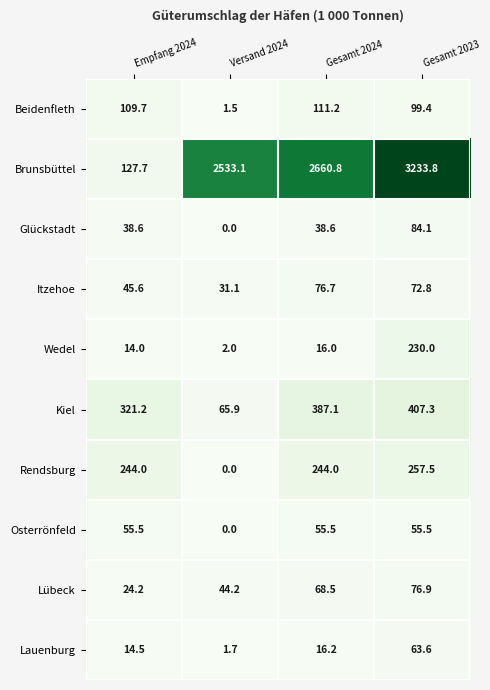

Rank the categories by Brunsbüttel value from lowest to highest.

Empfang 2024, Versand 2024, Gesamt 2024, Gesamt 2023